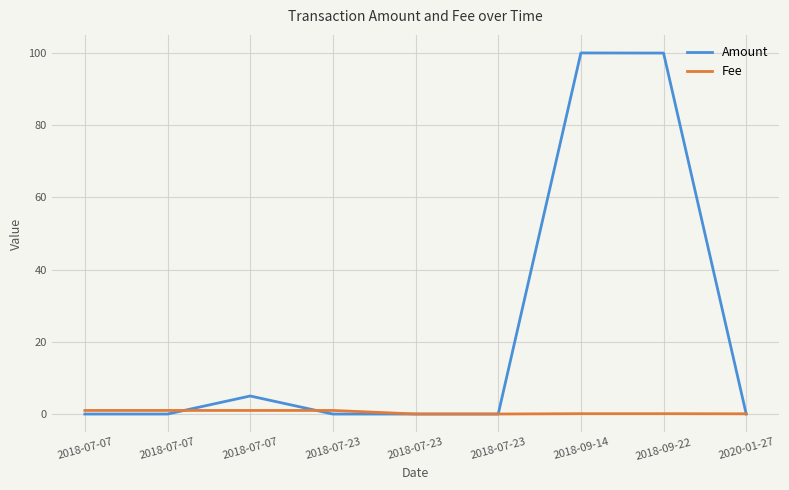

What is the label of the 8th point from the right?

2018-07-07